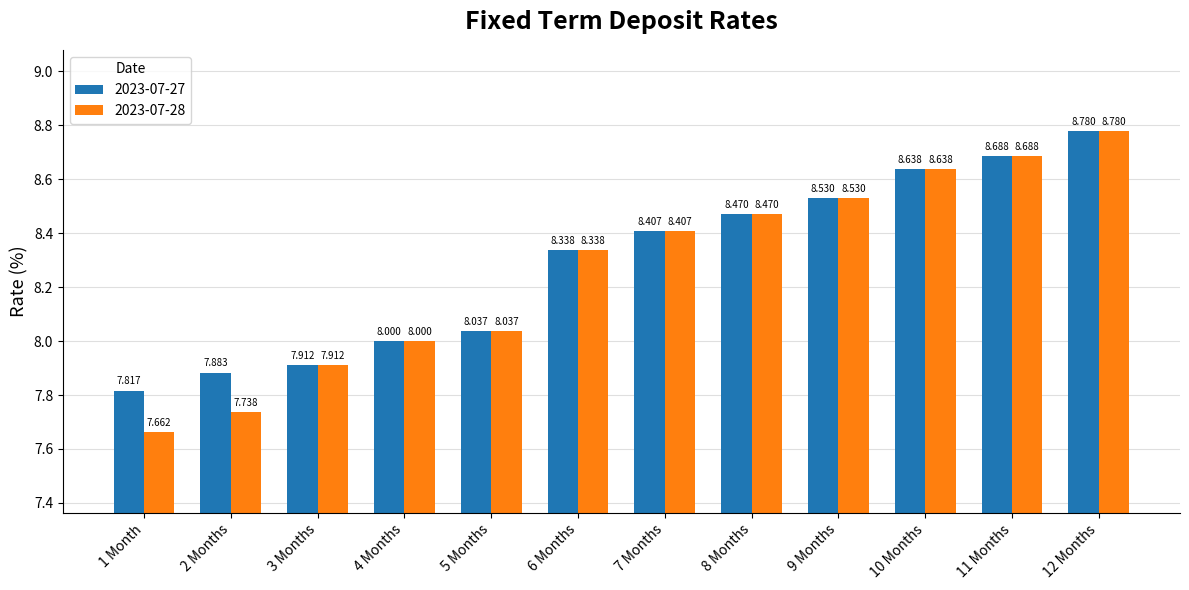

Is it true that 2023-07-27 equals 8.5 at 8 Months?

True